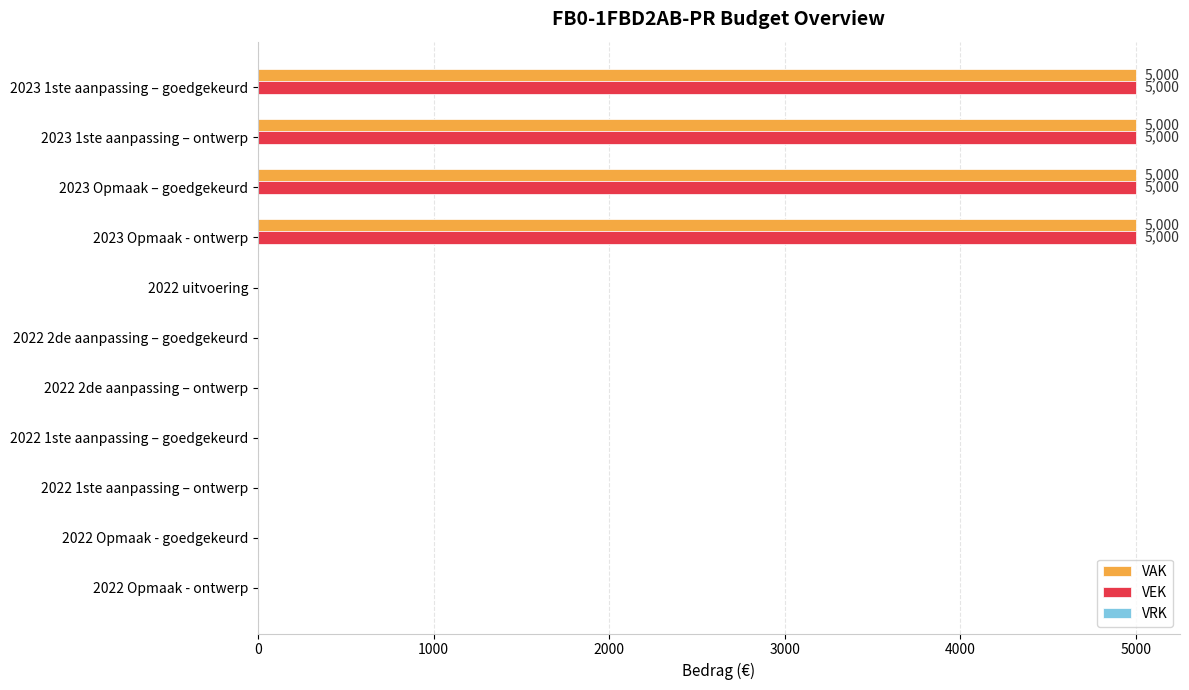

The VEK series shows 2770 at 2022 uitvoering. True or false?

False